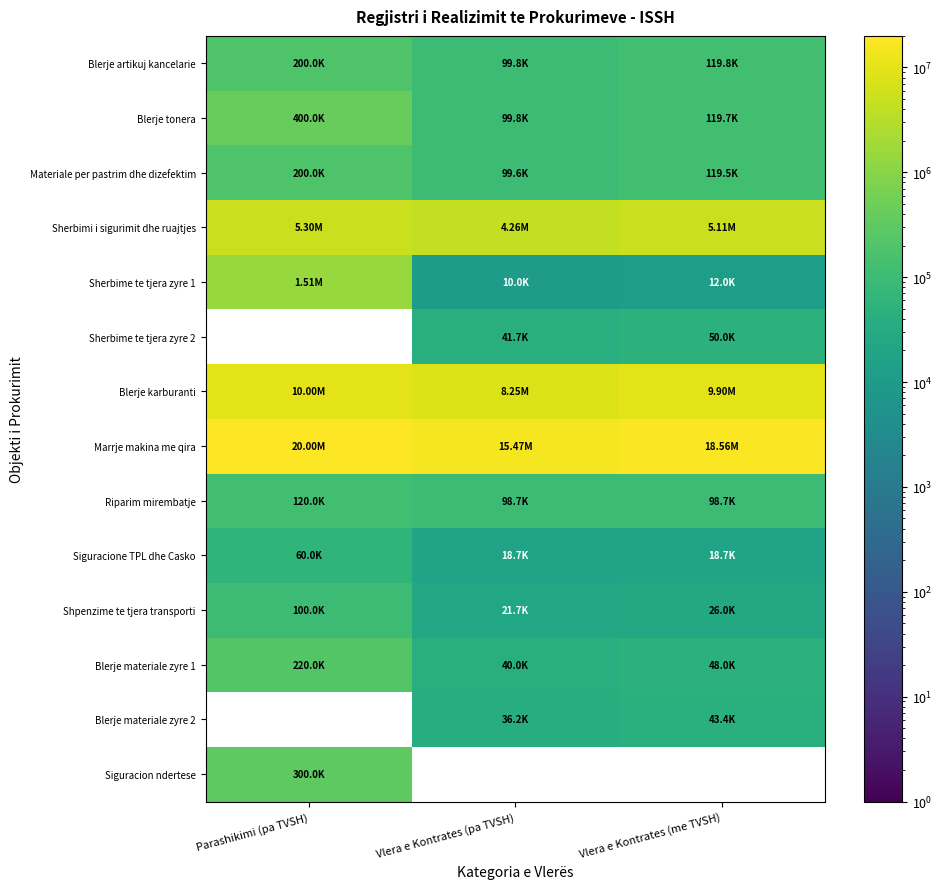

What is the average value of the Blerje tonera series?

206483.9